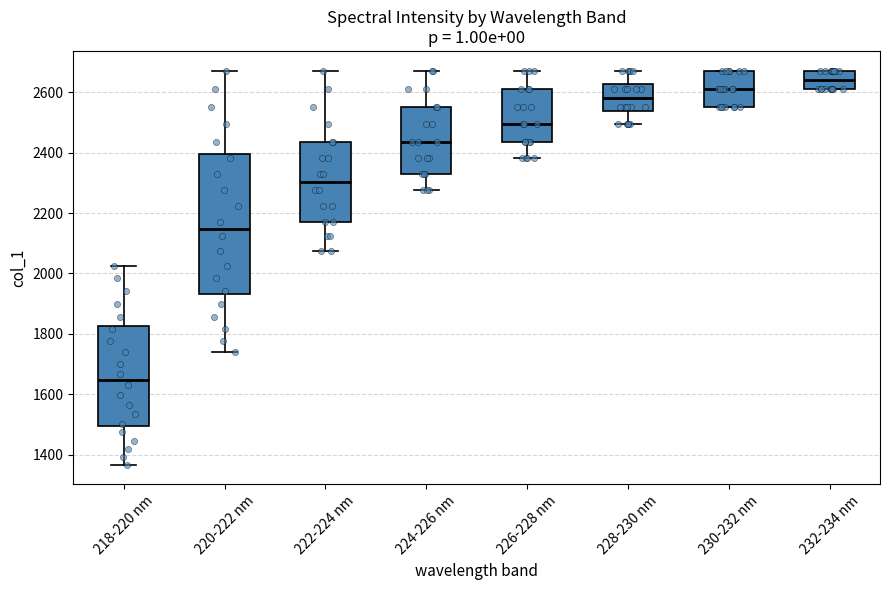

Comparing the boxes themselves (not the whiskers), which one is the tallest?

220-222 nm